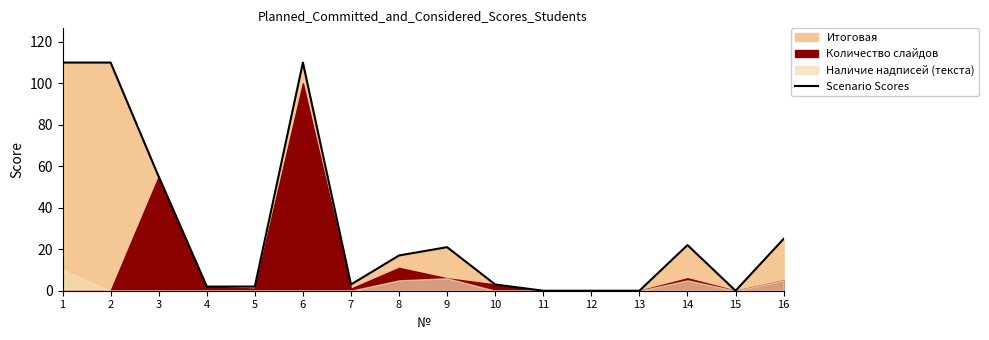

Rank the categories by value from highest to lowest.

1, 2, 6, 3, 16, 14, 9, 8, 7, 10, 4, 5, 11, 12, 13, 15